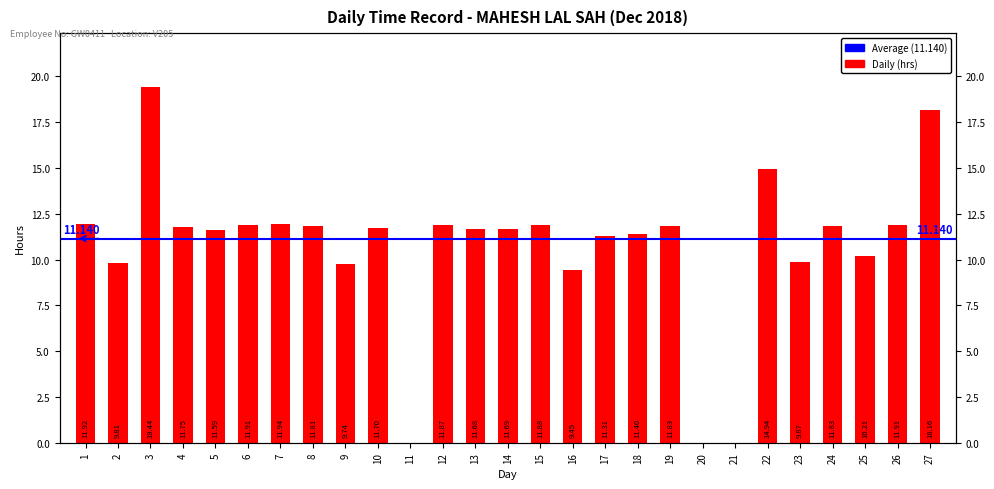

What is the difference between the maximum and minimum values?

19.4